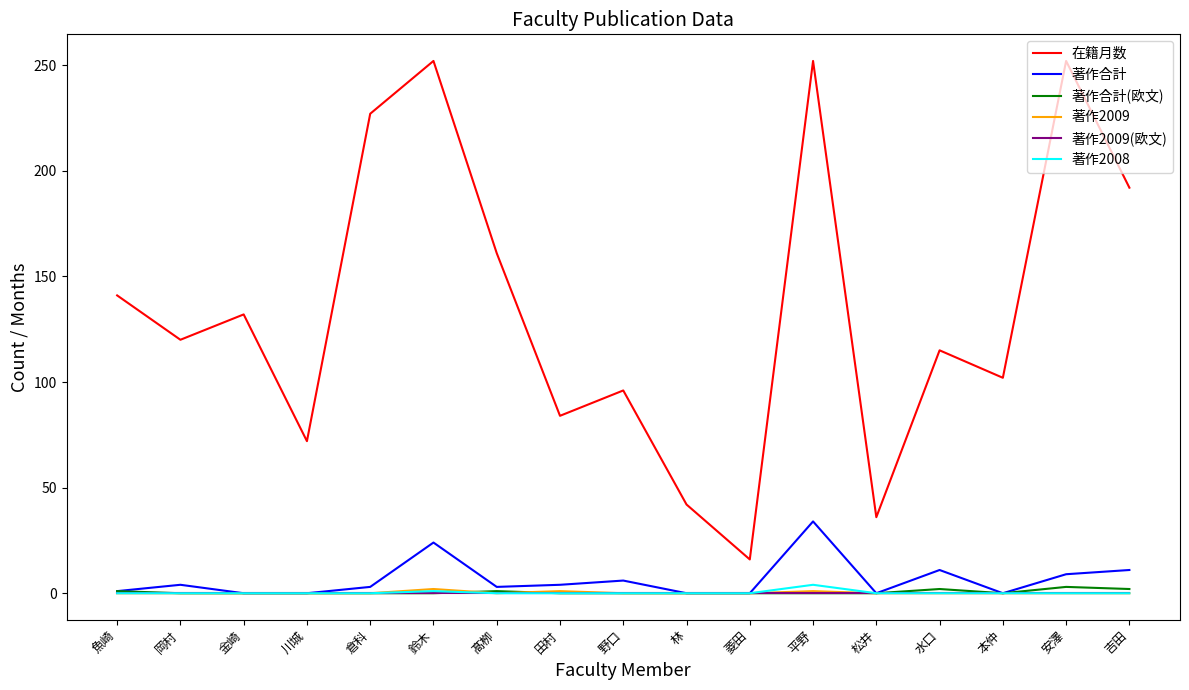

True or false: 著作合計 has a value of -22 at 金崎.

False